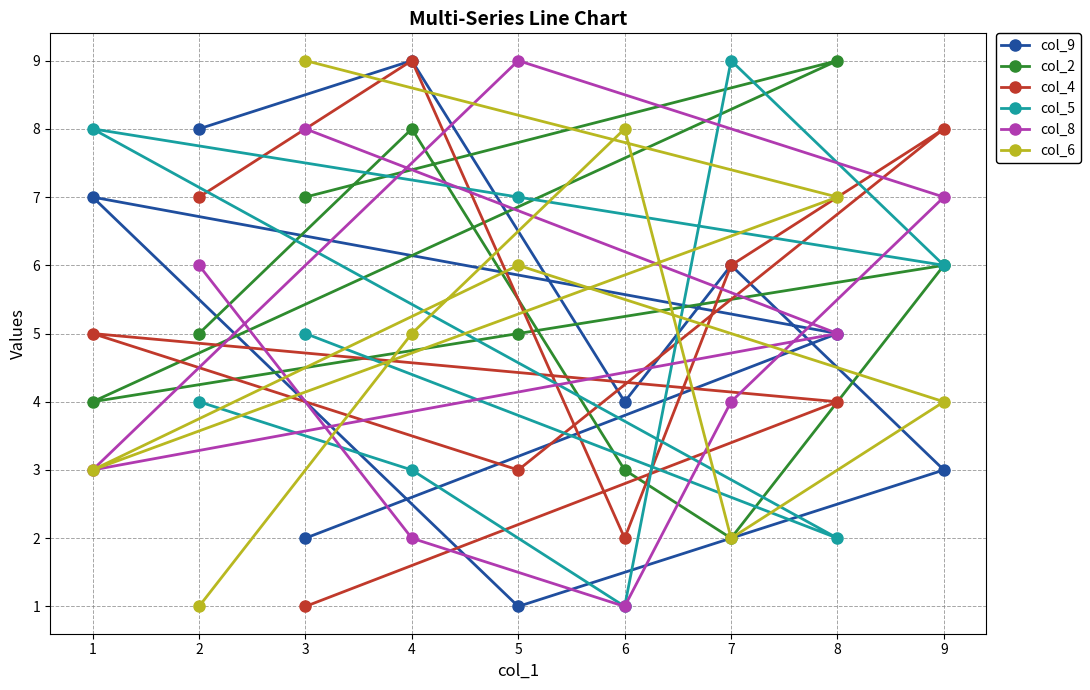

Count the col_6 values in the range 3 to 7.

5